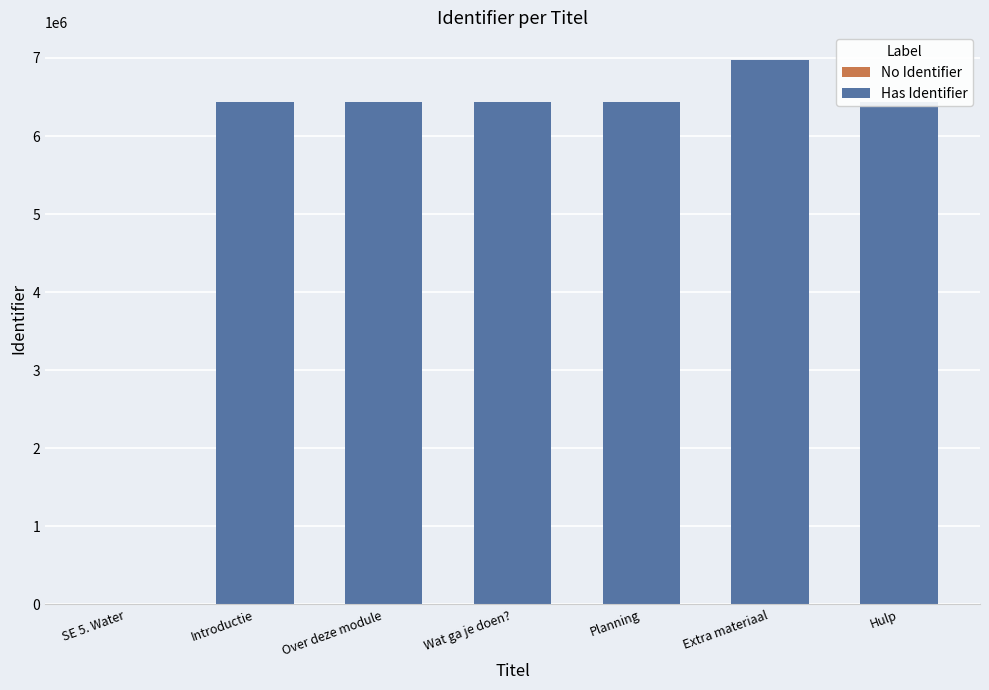

Rank the categories by value from lowest to highest.

SE 5. Water, Introductie, Over deze module, Wat ga je doen?, Planning, Hulp, Extra materiaal